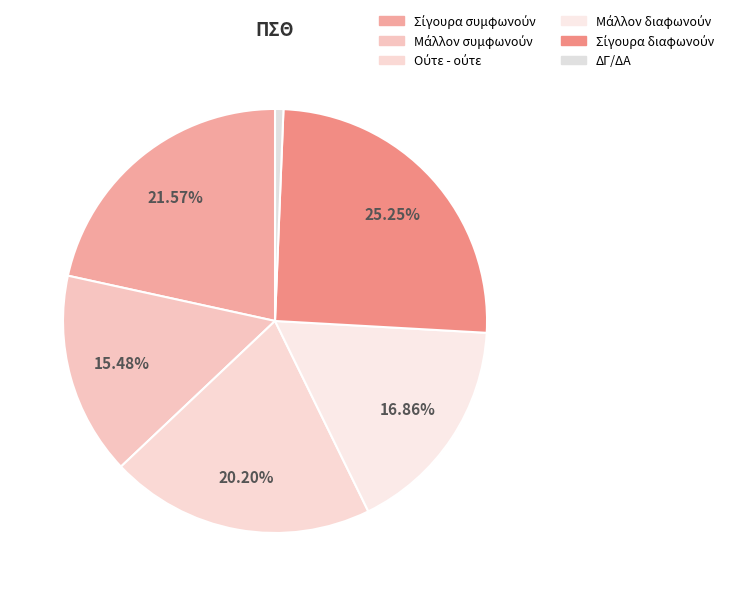

To the nearest percent, what is the difference between the Σίγουρα συμφωνούν and Μάλλον συμφωνούν slice percentages?

6%